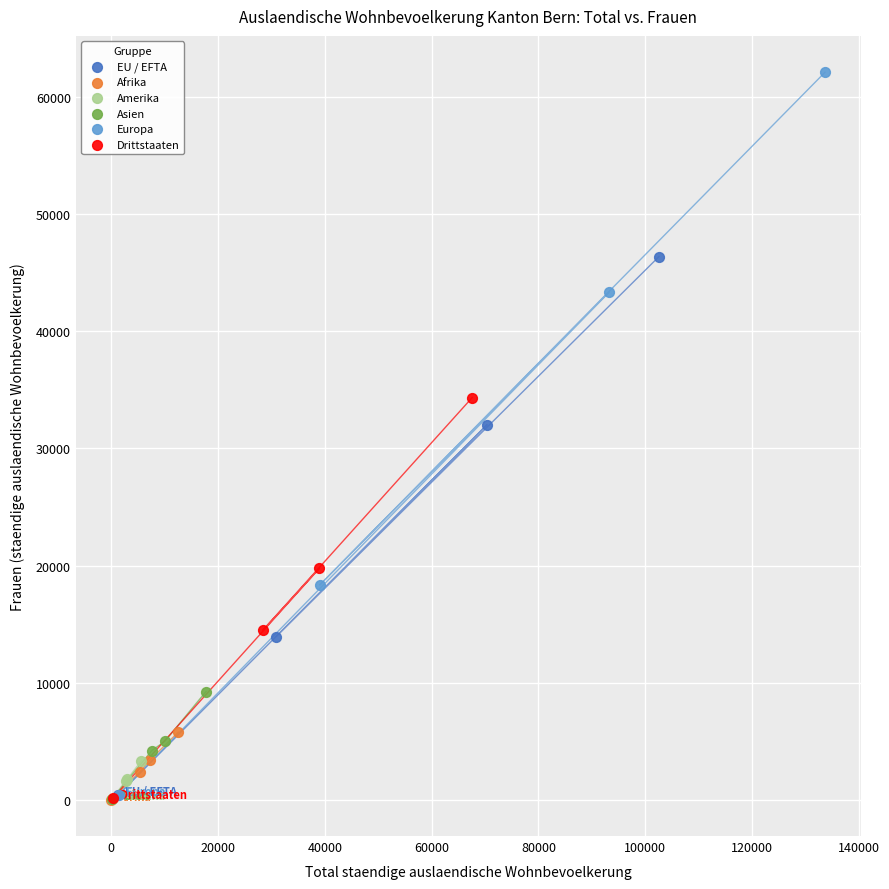

Which series reaches the maximum Y coordinate?

Europa